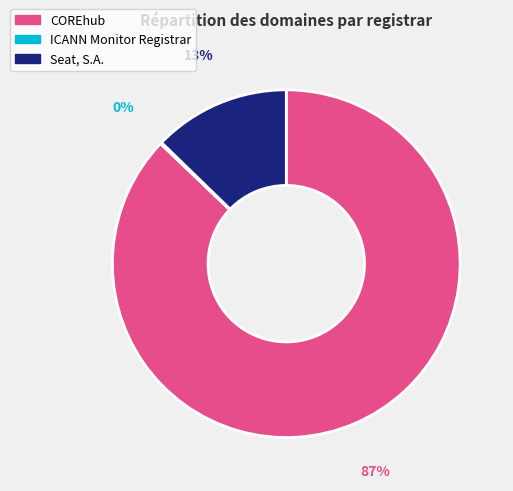

What percentage is the Seat, S.A. slice, to the nearest percent?

13%